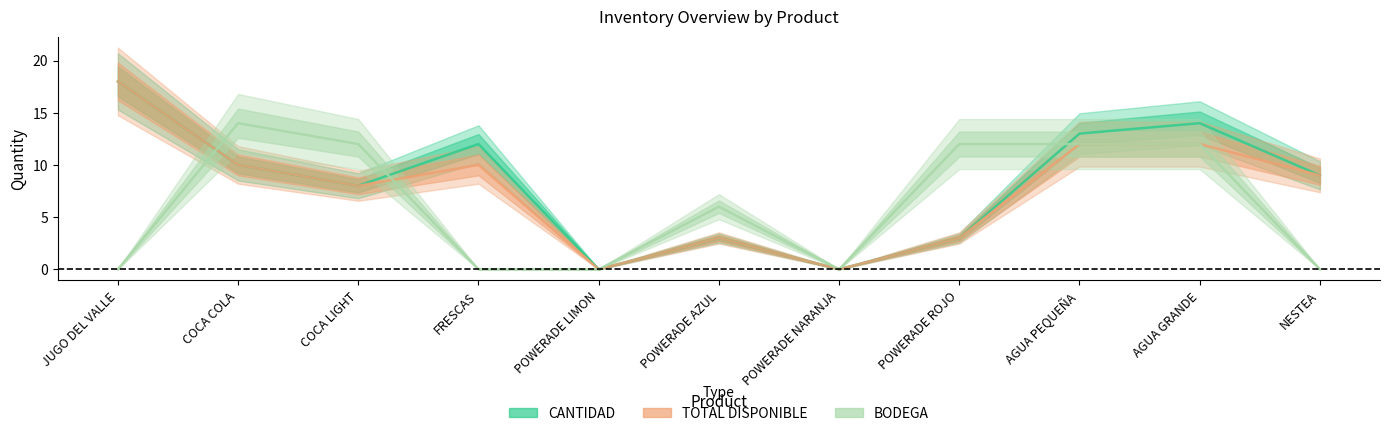

True or false: TOTAL DISPONIBLE and CANTIDAD cross at least once.

False